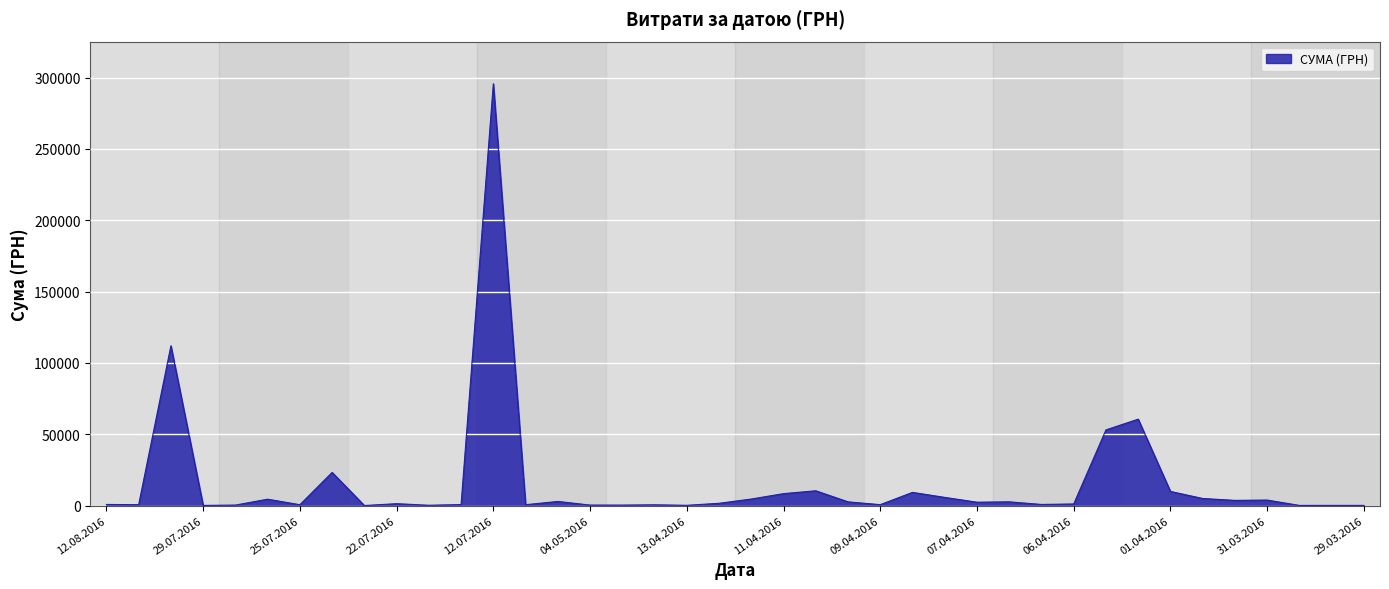

What is the difference between the maximum and minimum values?

295627.4